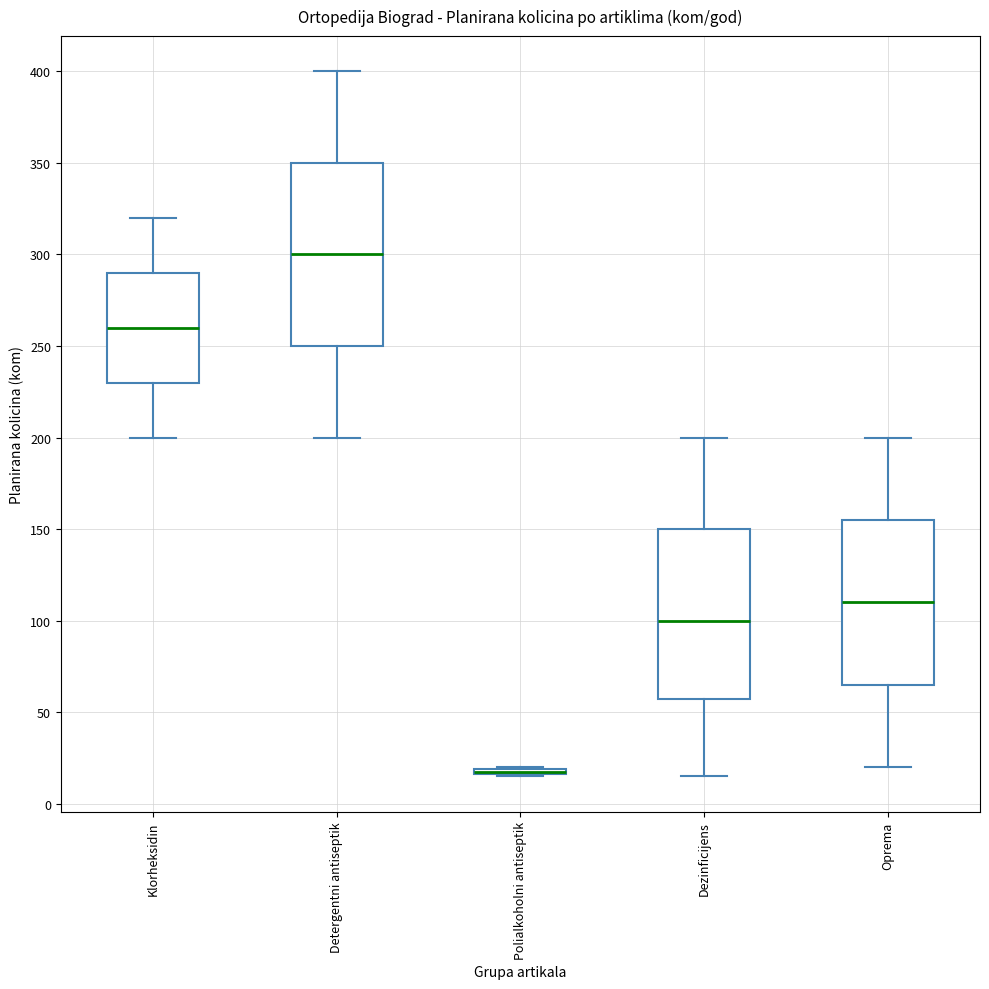

Which box is the tallest, from its lower edge to its upper edge?

Detergentni antiseptik